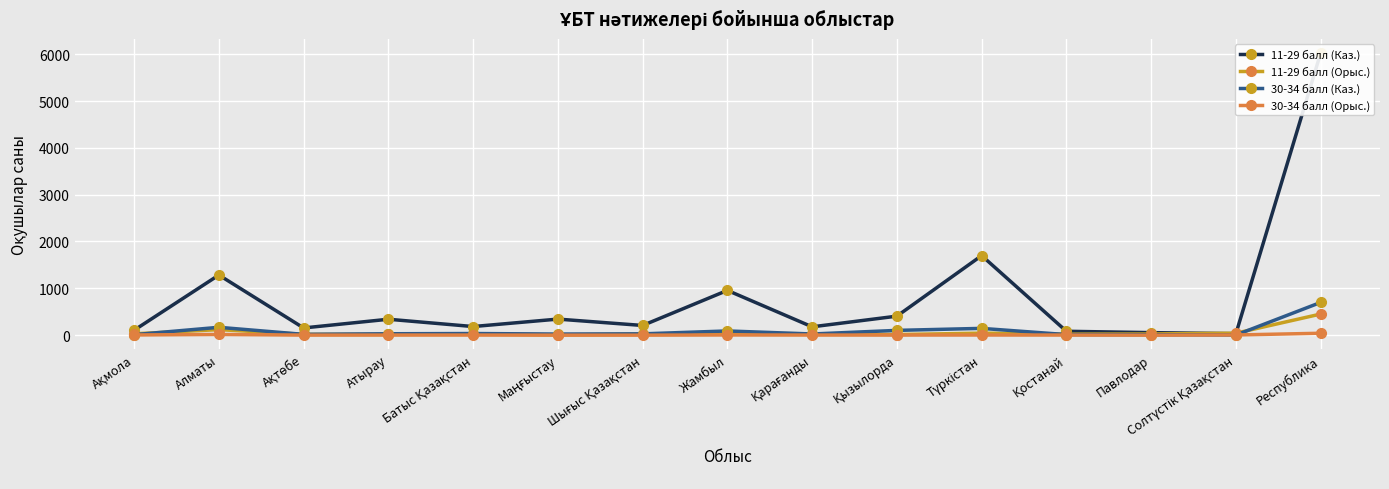

Read the 11-29 балл (Каз.) value at Республика.

6025